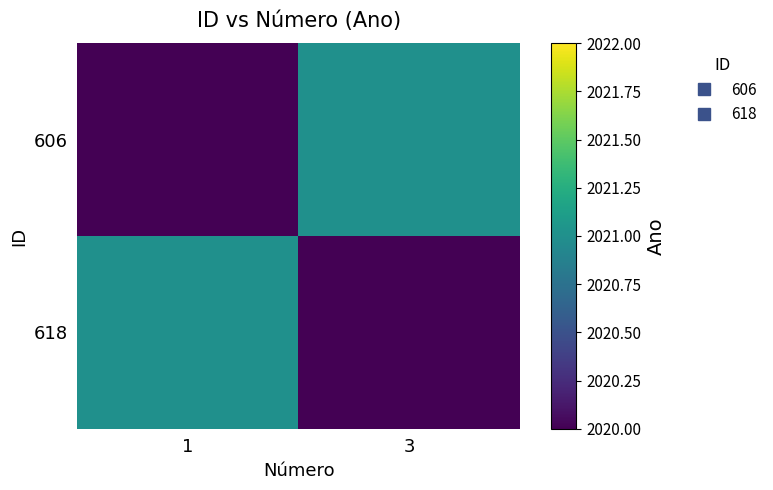

Which has a higher value, 3 or 1?

3